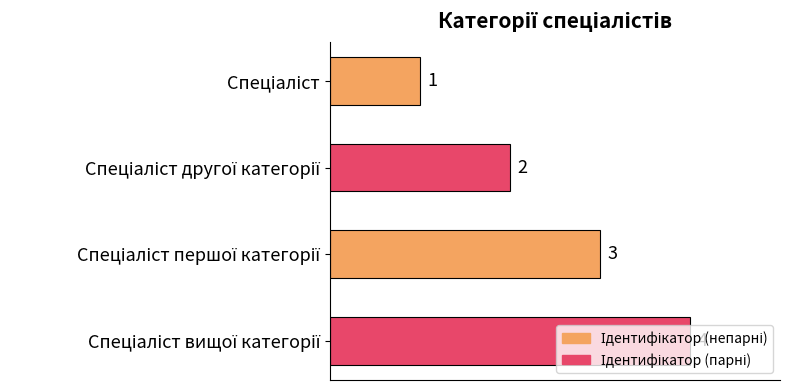

Count the values in the range 2 to 4.

3